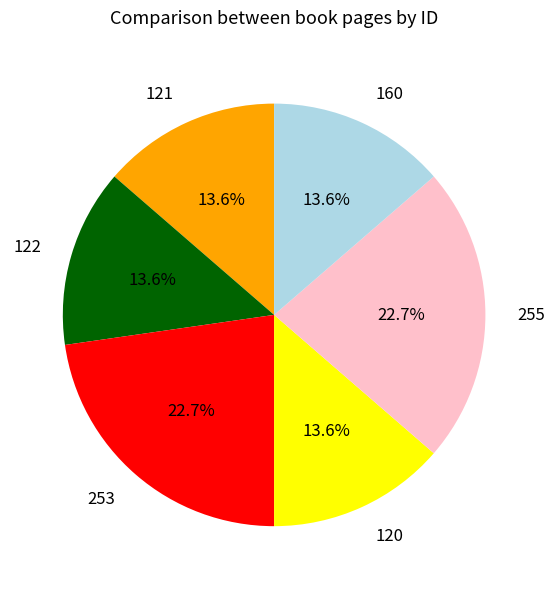

How many slices are in this pie chart?

6